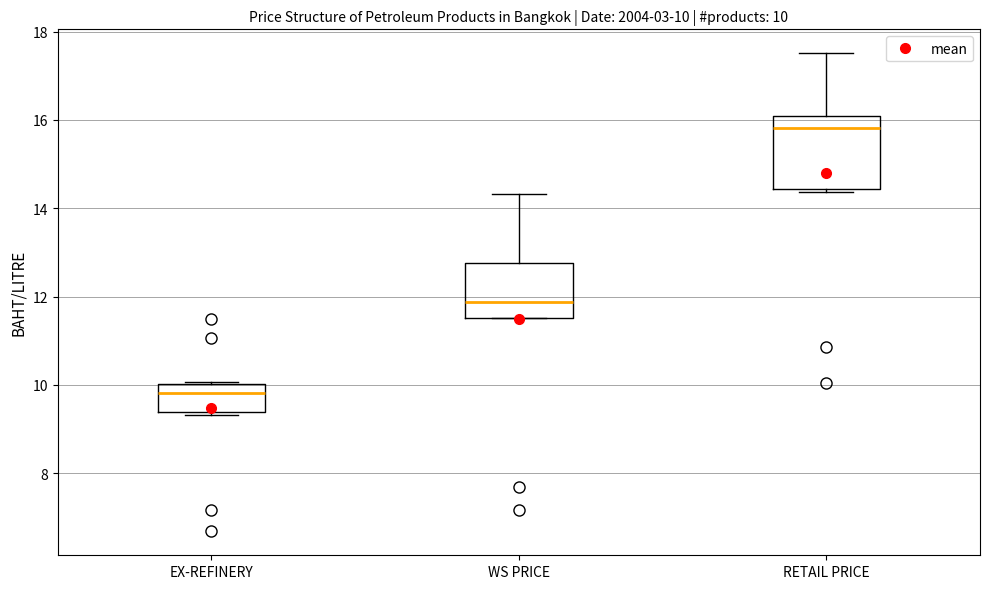

Which box has the lowest median line?

EX-REFINERY